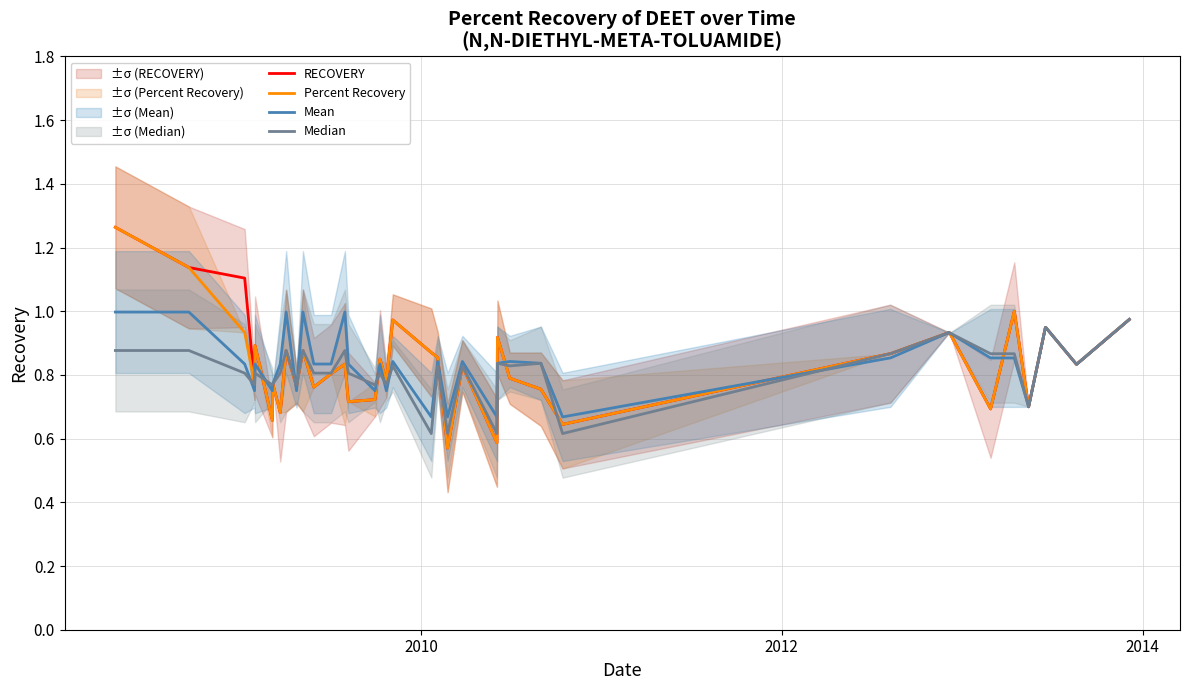

Rank the series by their maximum value, from highest to lowest.

RECOVERY, Percent Recovery, Mean, Median